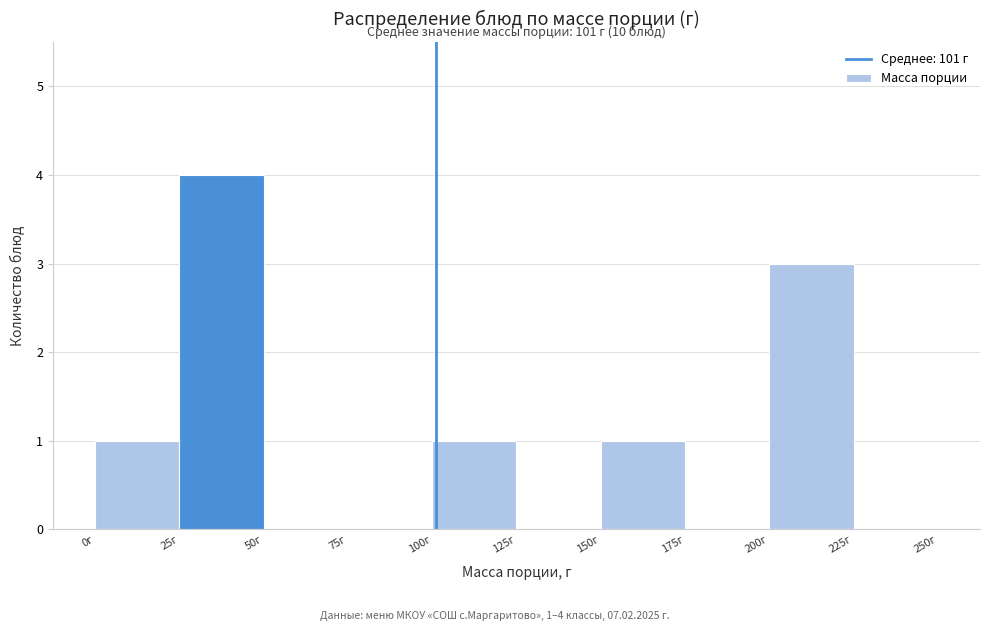

Which range on the x-axis has the tallest bar?

25 to 50